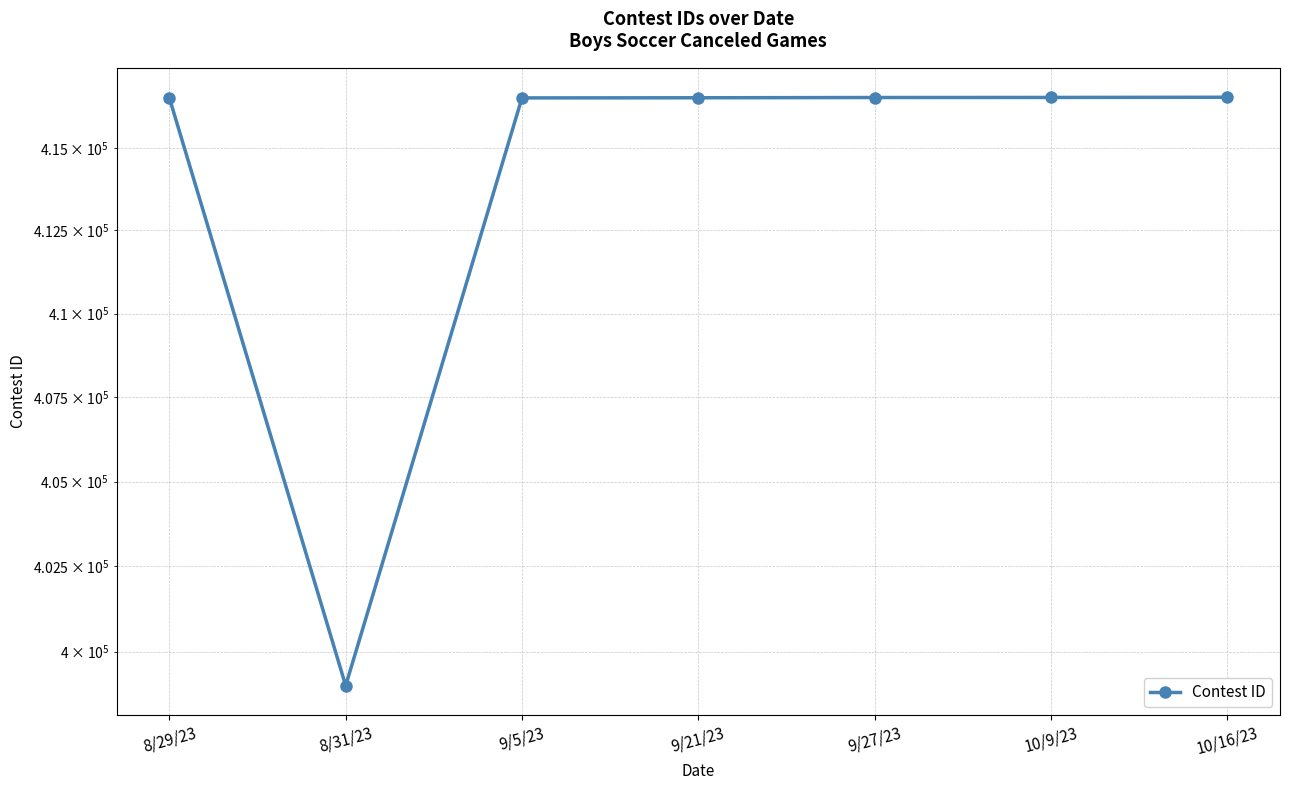

What is the difference between the values at 9/5/23 and 9/27/23?

12